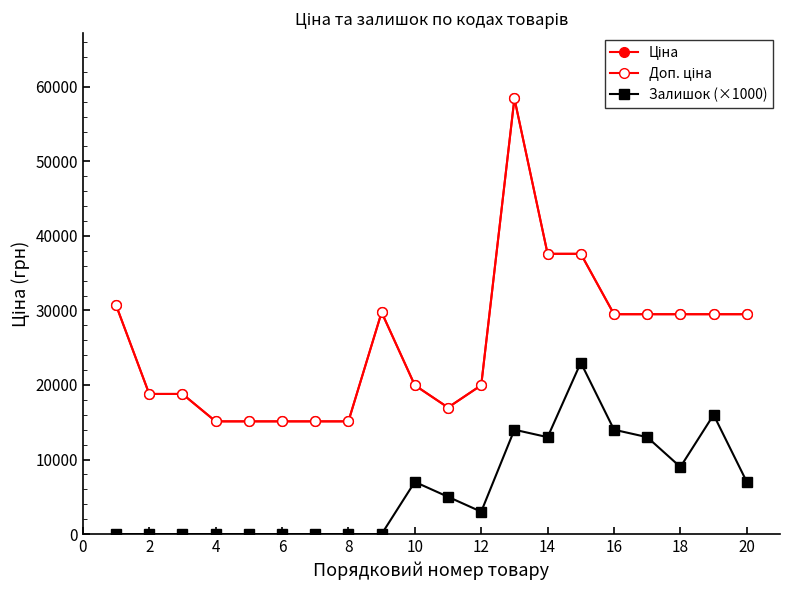

What is the difference between the maximum and minimum values in the Доп. ціна series?

43306.5